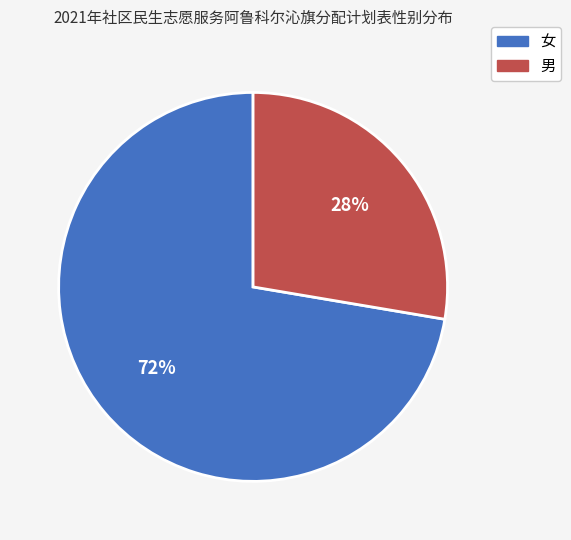

To the nearest percent, what portion does 男 represent?

28%